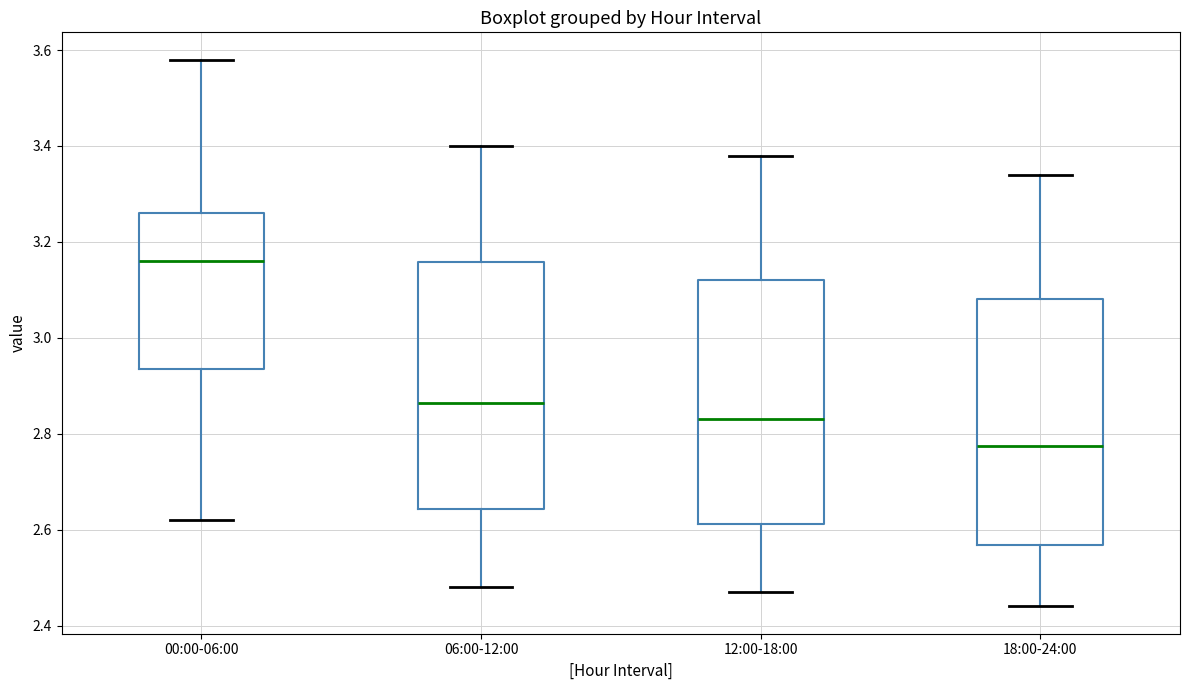

Reading left to right, read every box against the y-axis: the position of its median line, the range the box covers, and the ends of its whiskers. The values are not printed on the chart, so give them approximately, as read against the axis.

00:00-06:00: median 3.16, box 2.94 to 3.26, whiskers 2.62 to 3.58
06:00-12:00: median 2.86, box 2.64 to 3.16, whiskers 2.48 to 3.40
12:00-18:00: median 2.84, box 2.62 to 3.12, whiskers 2.48 to 3.38
18:00-24:00: median 2.78, box 2.56 to 3.08, whiskers 2.44 to 3.34